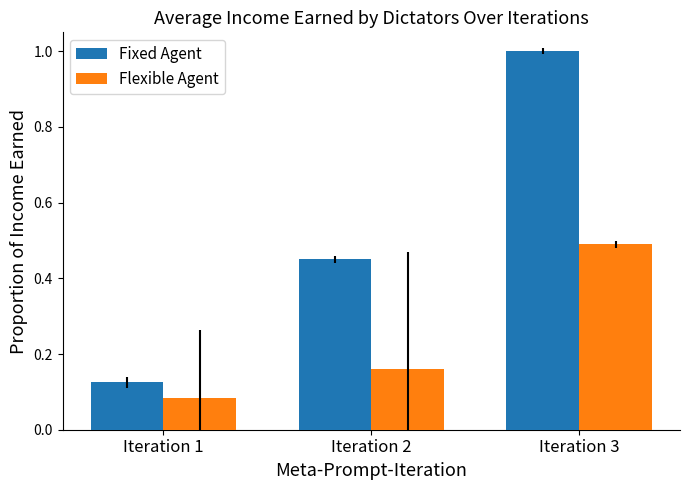

Between Iteration 1 and Iteration 2, which series saw the biggest shift?

Fixed Agent